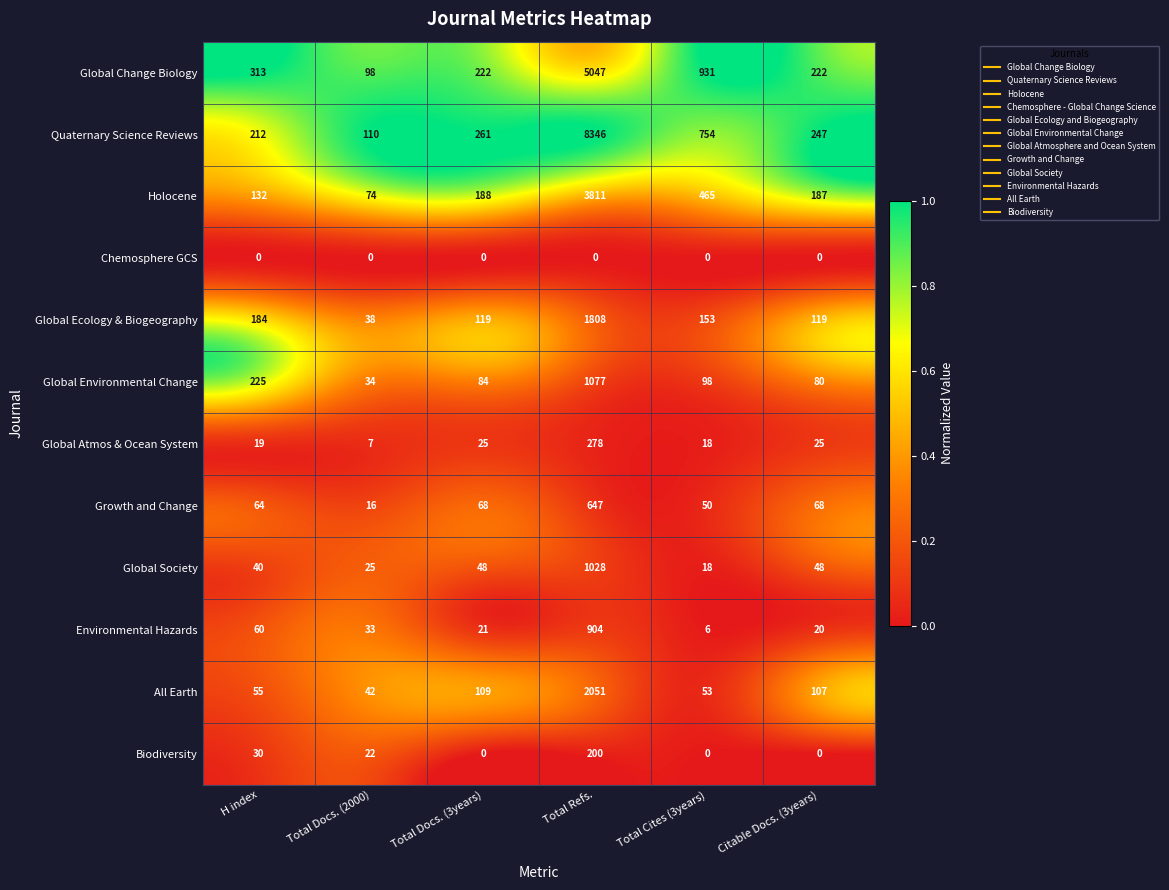

What value does the Global Atmos & Ocean System series have at Total Cites (3years), to the nearest 10?

20